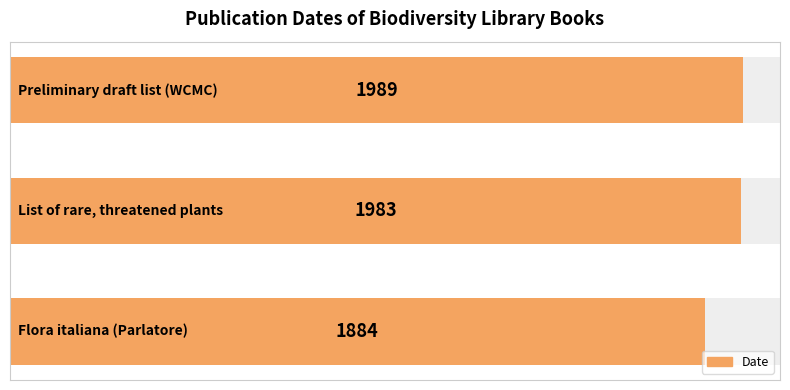

Reading right to left, list all the values displayed in this chart.

2=1989	1=1983	0=1884